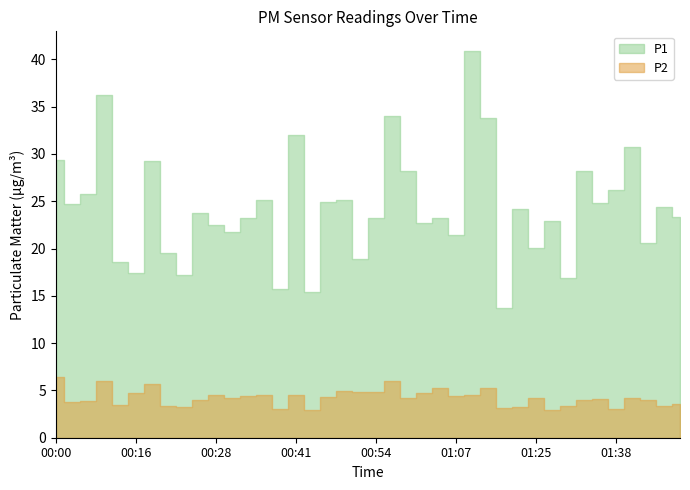

How many values in the P1 series exceed 23?

24